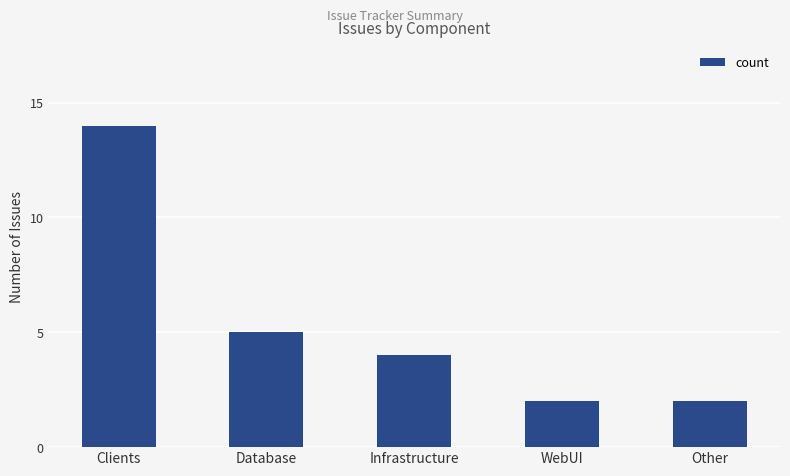

Does the chart contain any negative values?

No